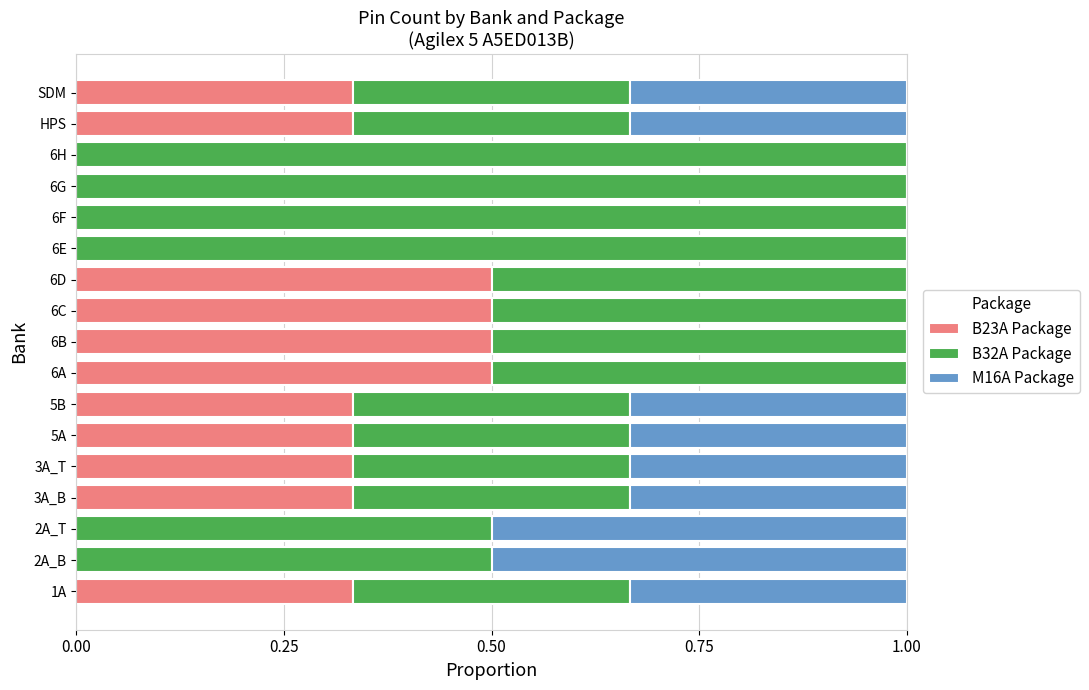

The B23A Package series shows 0.2 at HPS. True or false?

False